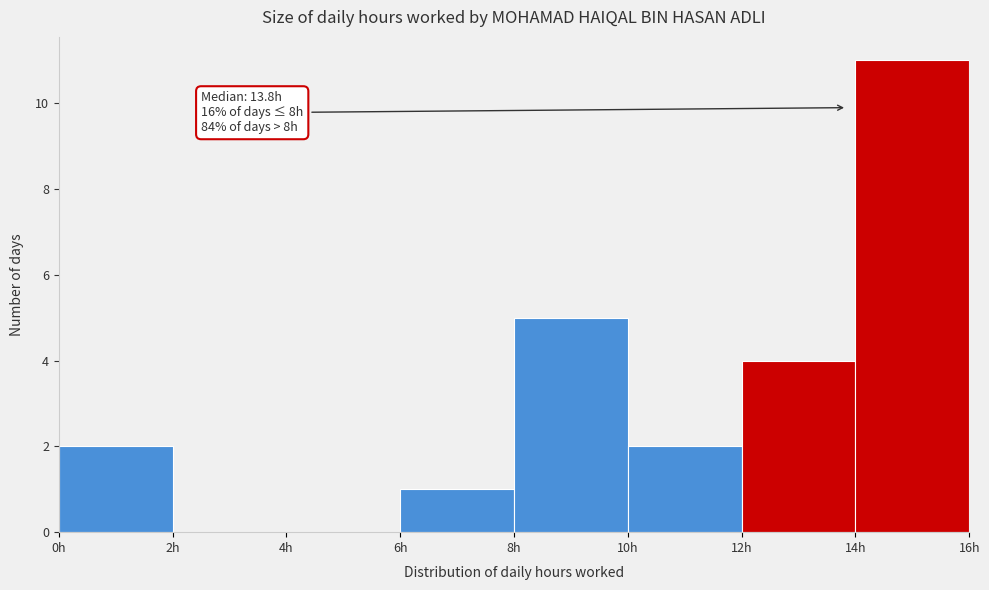

Over which range of the x-axis is the bar tallest?

14 to 16